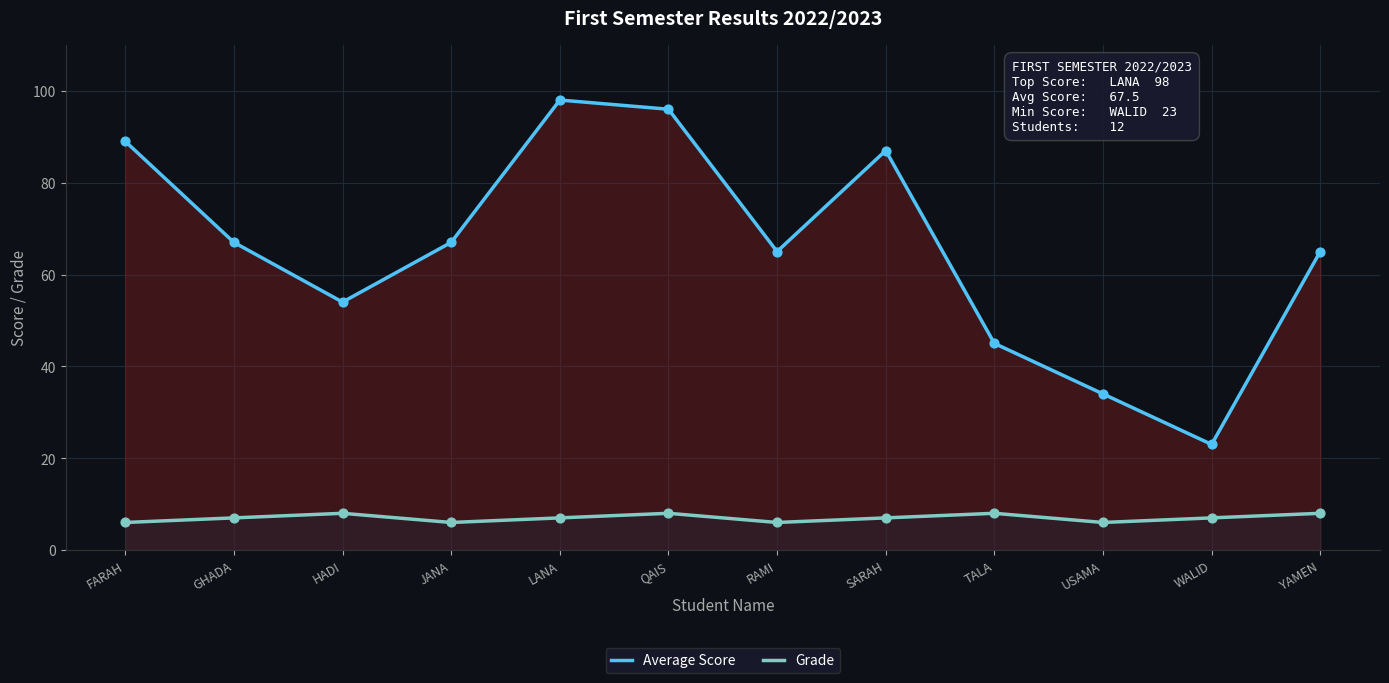

What is the total value across all series at TALA?

53